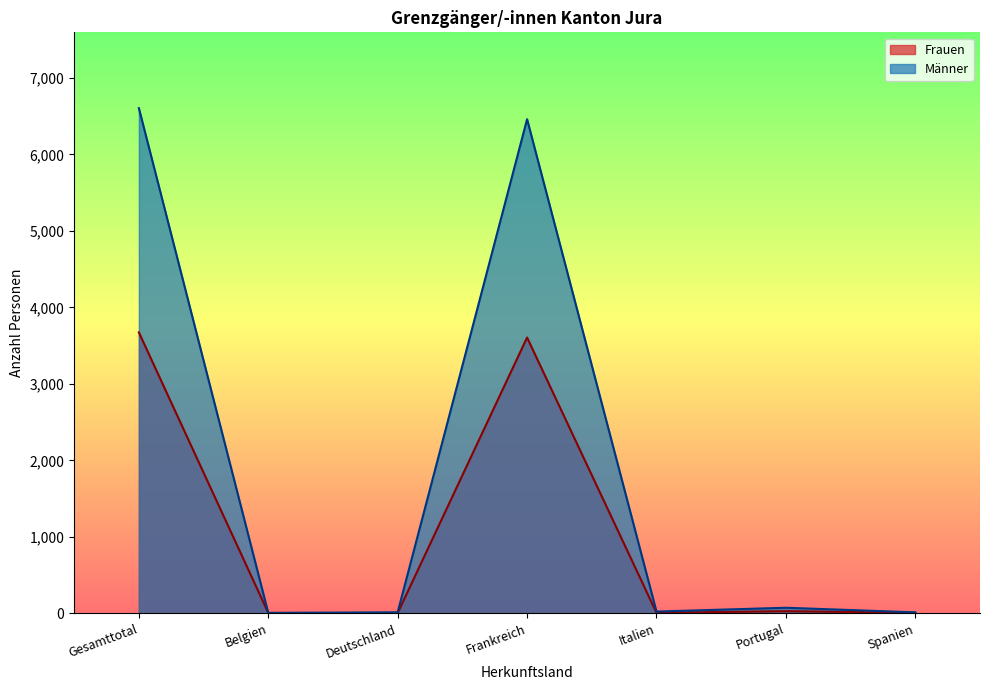

Between which two adjacent categories do Männer and Frauen first intersect?

Gesamttotal and Belgien